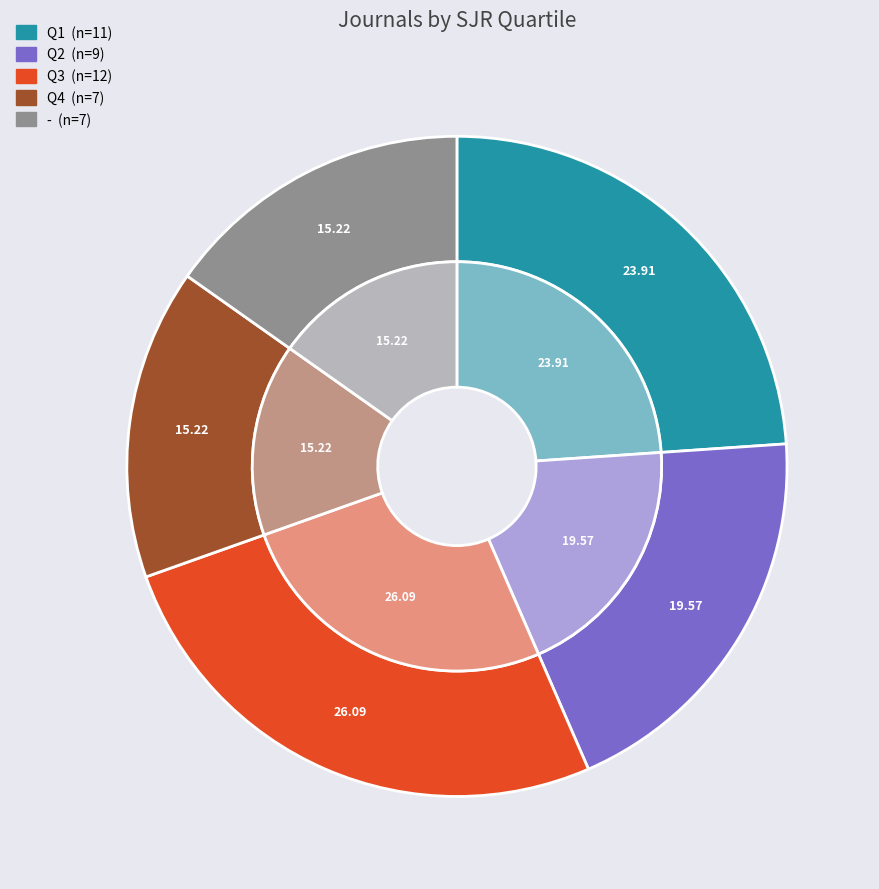

Is there a majority slice in this chart?

No